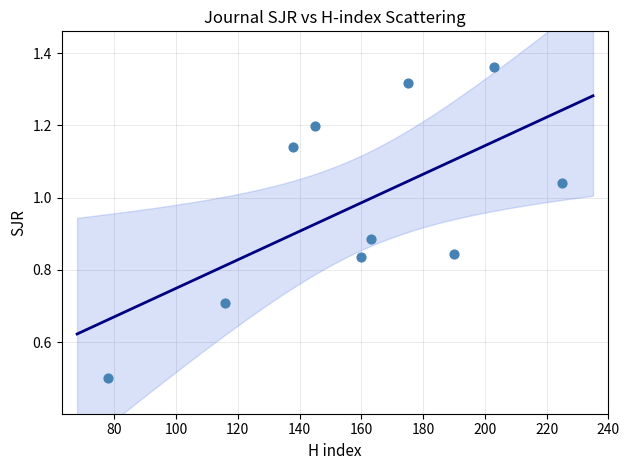

What Y value in the scatter plot is closest to 0?

0.5